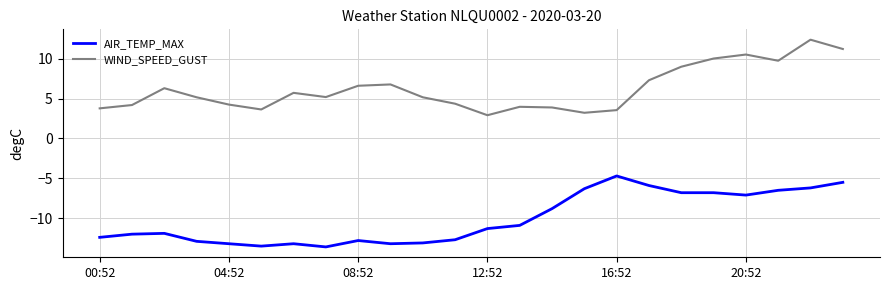

What is the difference between the maximum and minimum values in the WIND_SPEED_GUST series?

9.5